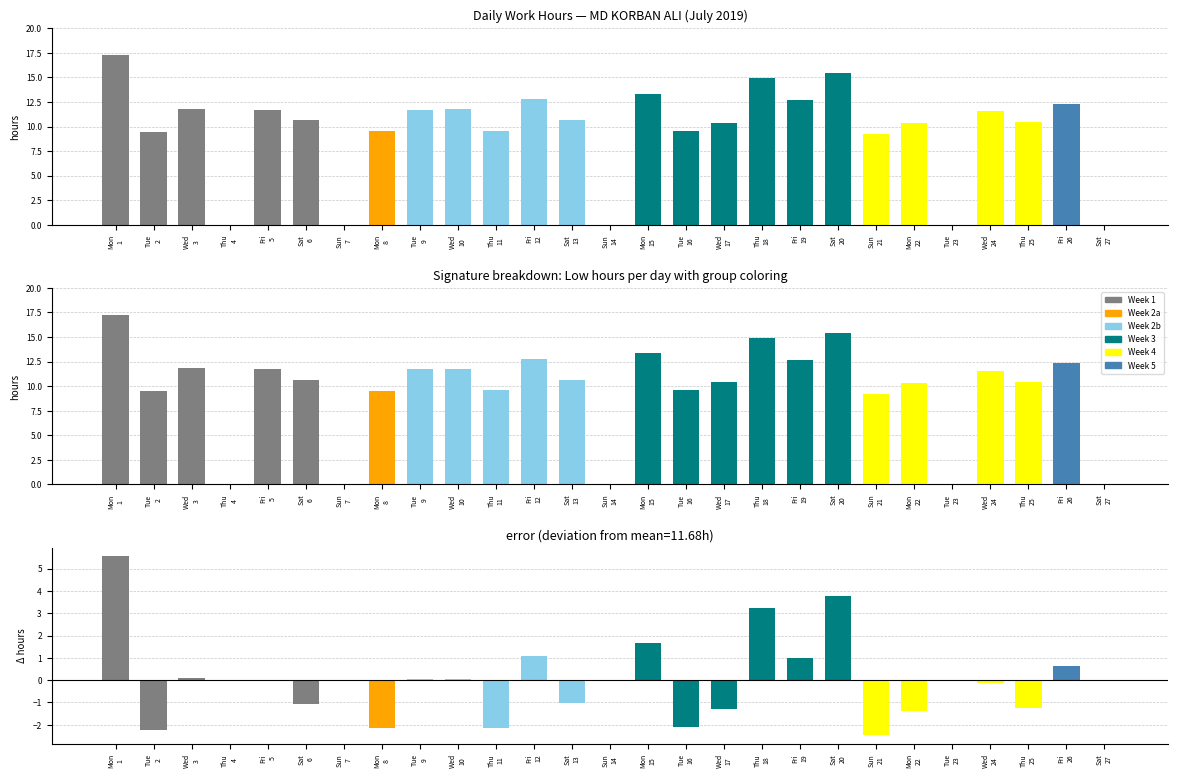

The deviation series shows -2.1 at Thu
11. True or false?

True